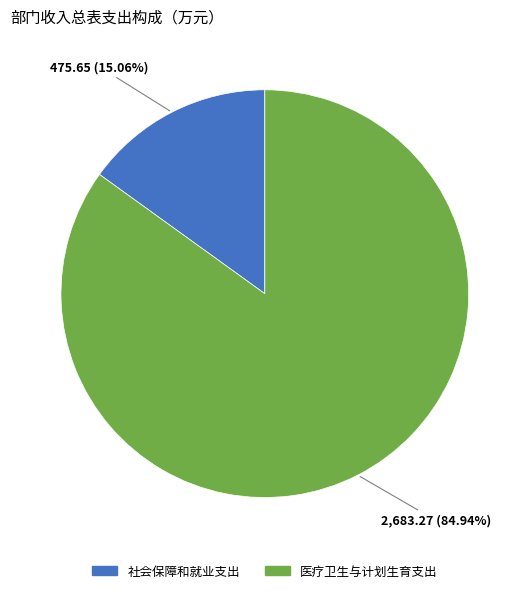

To the nearest percent, what is the difference between the largest and smallest slice percentages?

70%